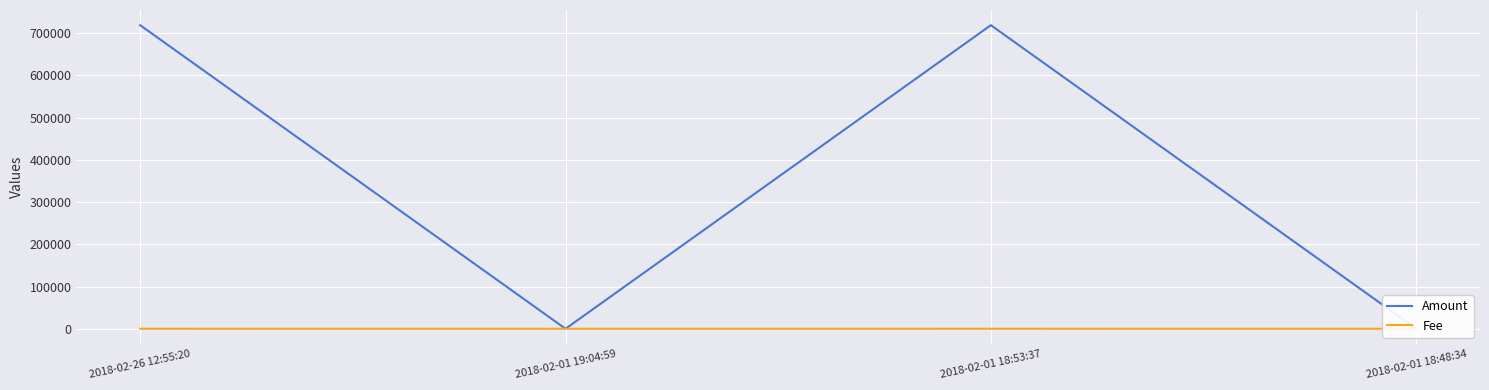

In Amount, how many points are lower than both neighbors (excluding endpoints)?

1